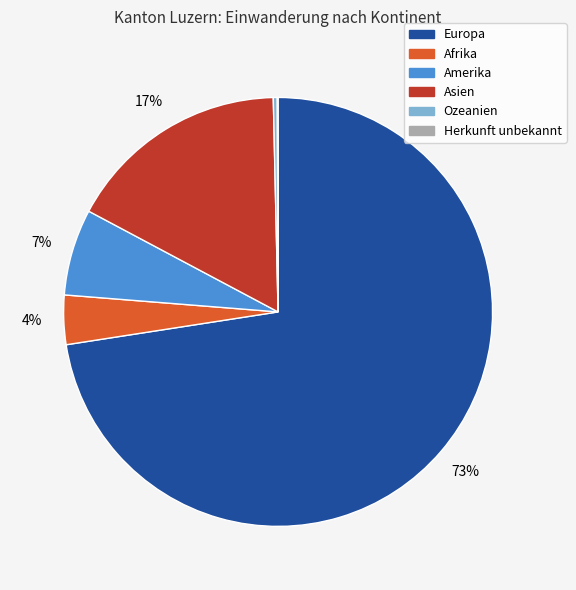

Is the sum of Europa and Ozeanien greater than half?

Yes